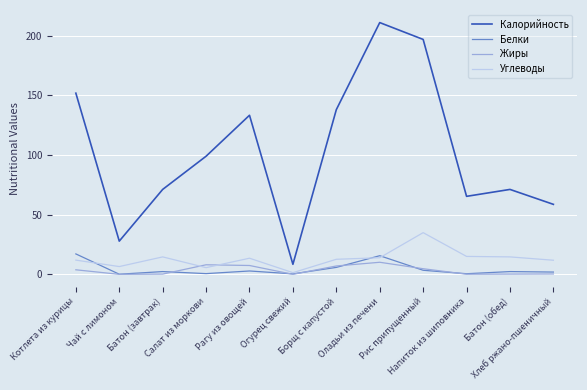

True or false: Белки and Калорийность cross at least once.

False